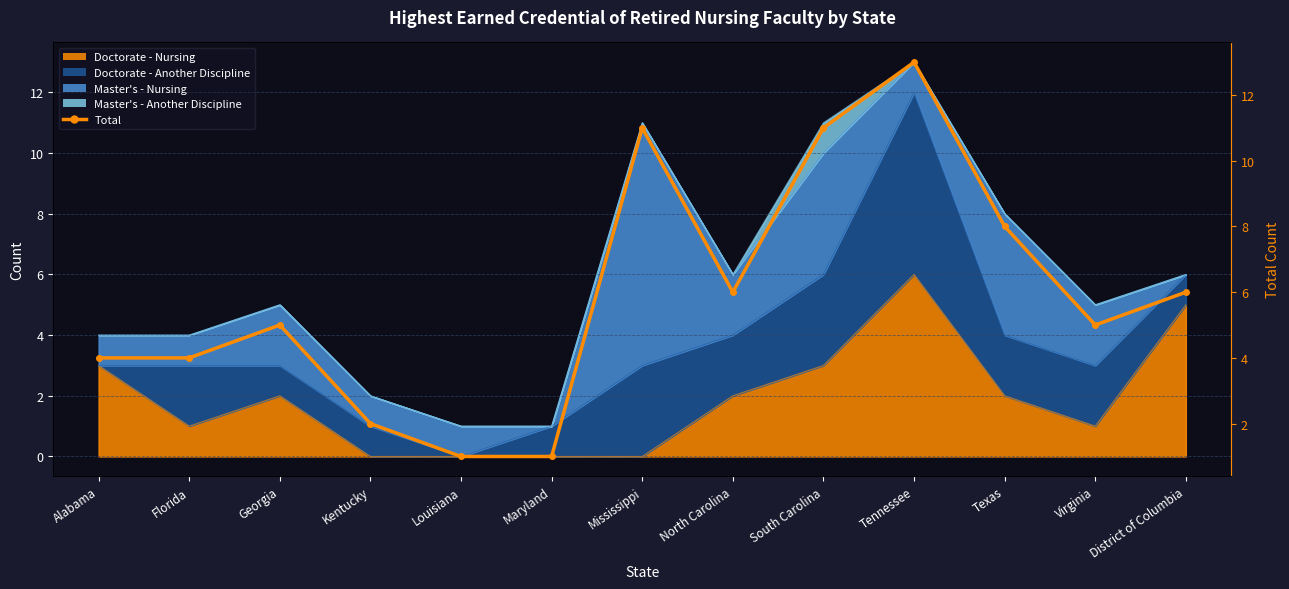

At which category does the data reach its first local peak?

Georgia